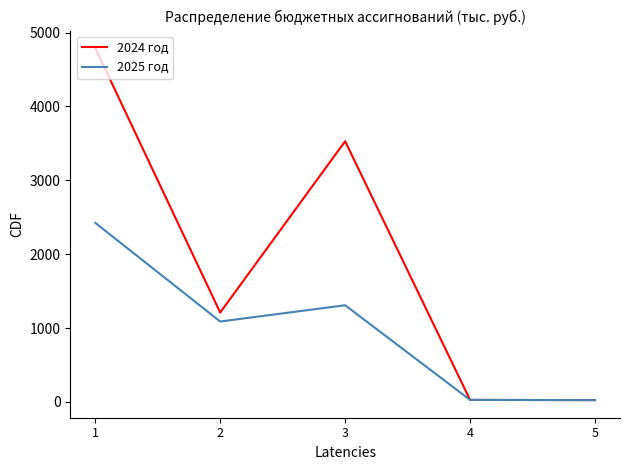

What is the sum of the 2025 год values at 2 and 3?

2396.4